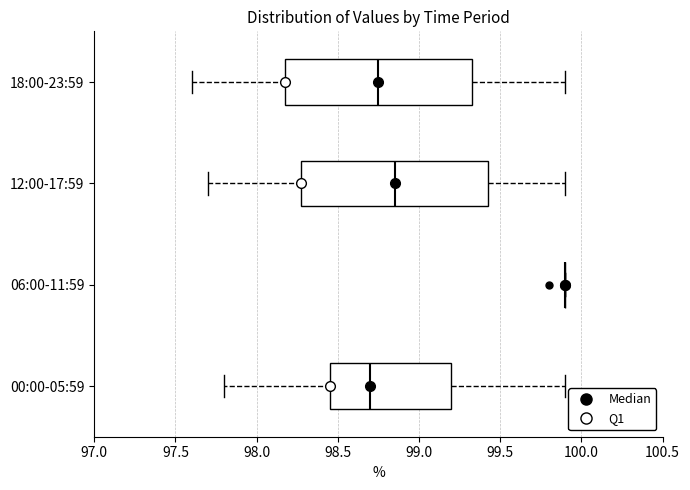

Reading bottom to top, read every box against the x-axis: the position of its median line, the range the box covers, and the ends of its whiskers. The values are not printed on the chart, so give them approximately, as read against the axis.

00:00-05:59: median 98.70, box 98.45 to 99.20, whiskers 97.80 to 99.90
06:00-11:59: box collapsed to a line at 99.90, whiskers 99.90 to 99.90
12:00-17:59: median 98.85, box 98.30 to 99.45, whiskers 97.70 to 99.90
18:00-23:59: median 98.75, box 98.20 to 99.35, whiskers 97.60 to 99.90